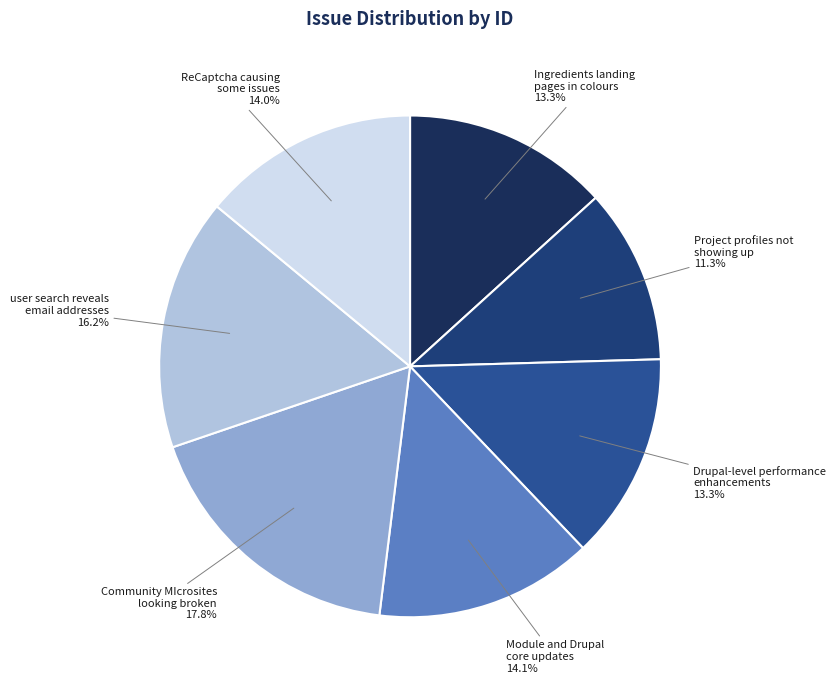

Do Project profiles not showing up and Module and Drupal core updates together represent more than half of the pie?

No